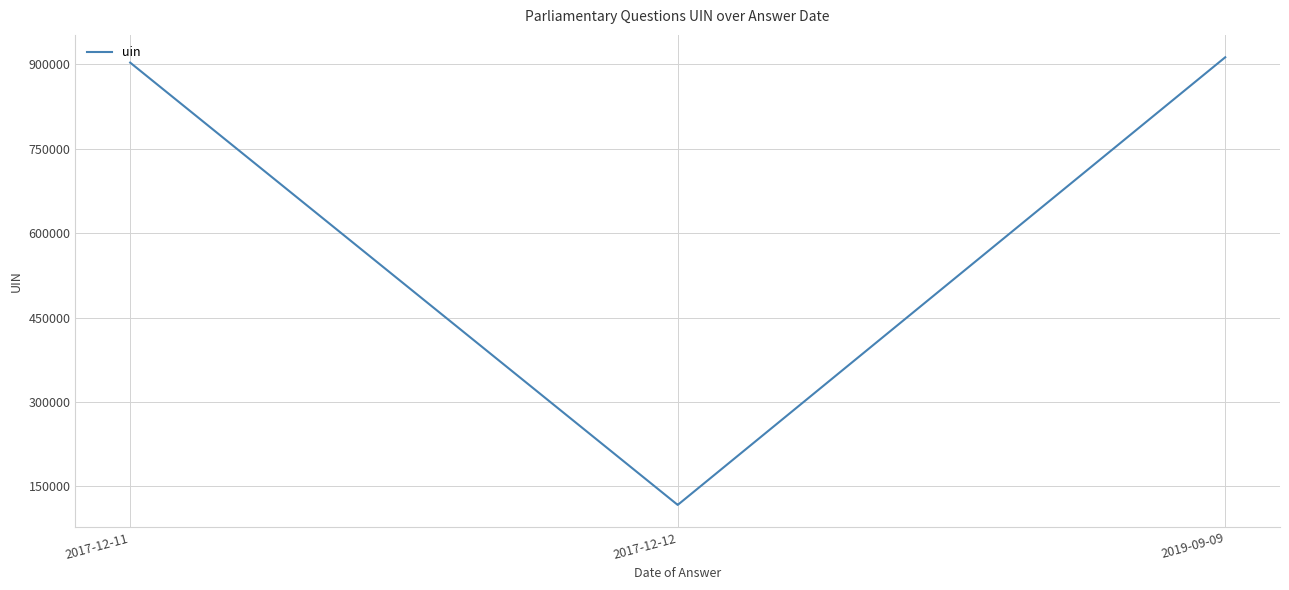

At which label is the value closest to 514745?

2017-12-11